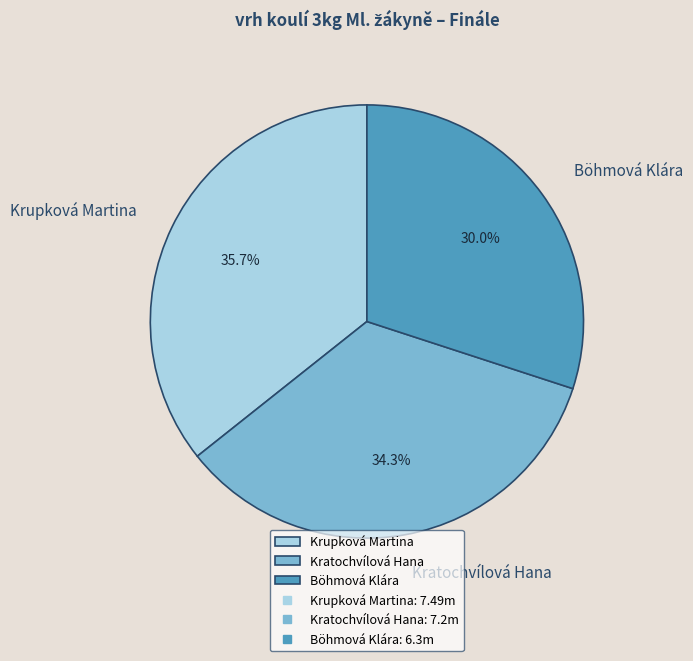

To the nearest percent, what percentage of the pie is Böhmová Klára?

30%